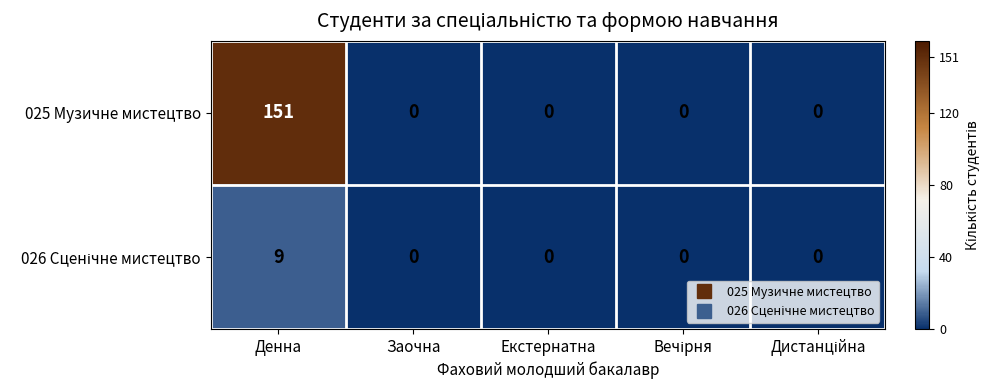

What value does the 025 Музичне мистецтво series have at Денна?

151